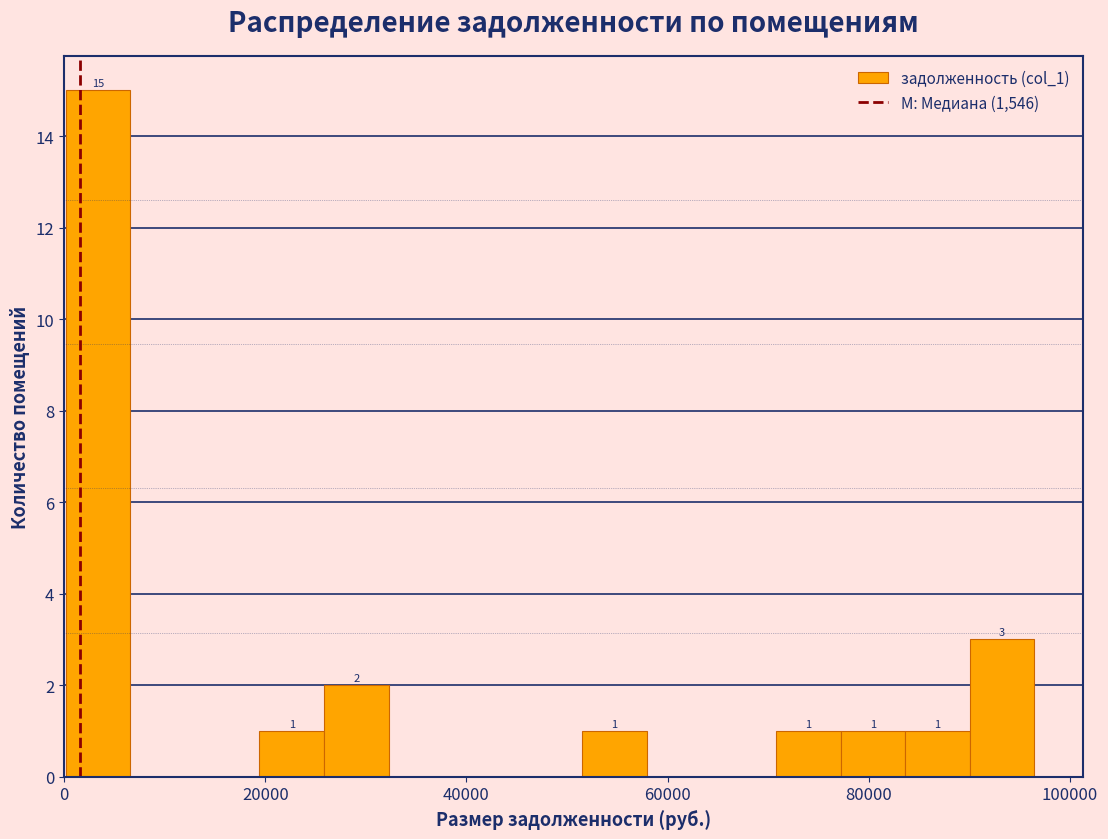

Read against the x-axis, roughly where is the centre of the tallest bar?

4000